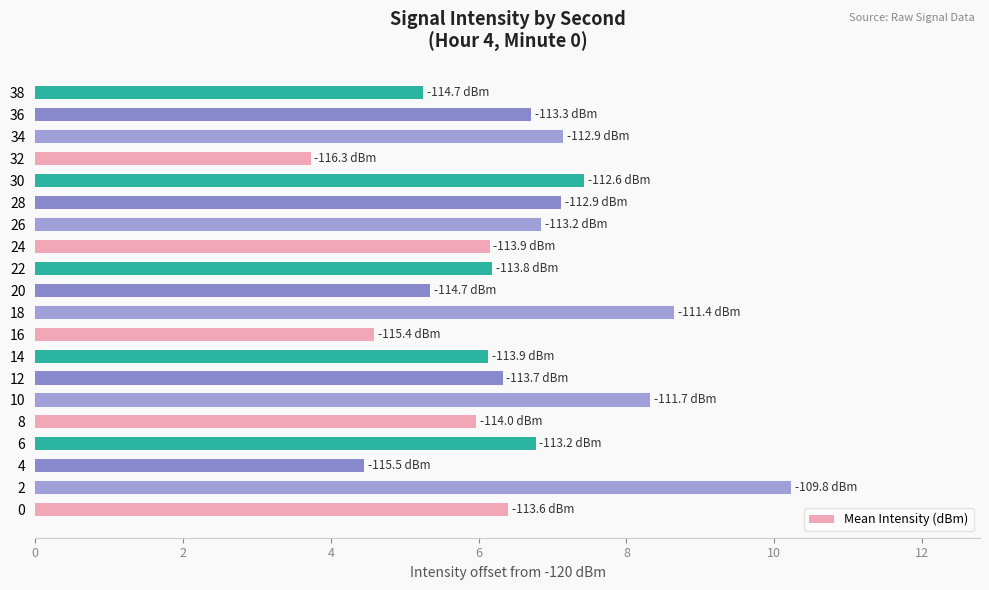

What is the difference between the maximum and minimum values?

6.5